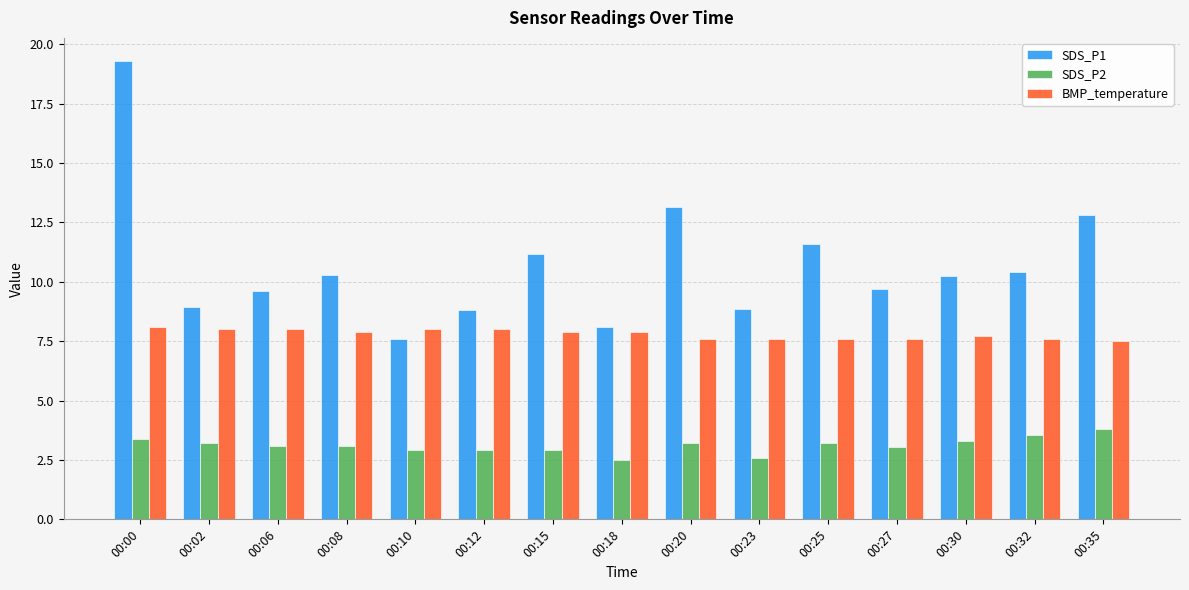

Which series has the widest spread of values?

SDS_P1